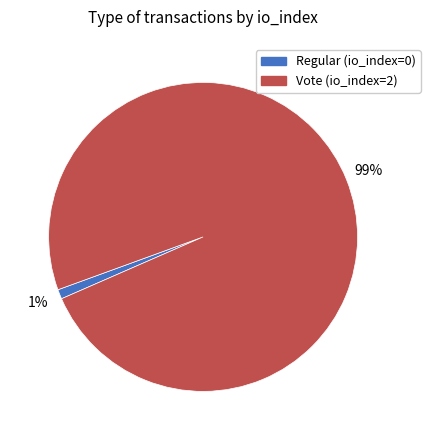

Which has a higher value, Vote (io_index=2) or Regular (io_index=0)?

Vote (io_index=2)